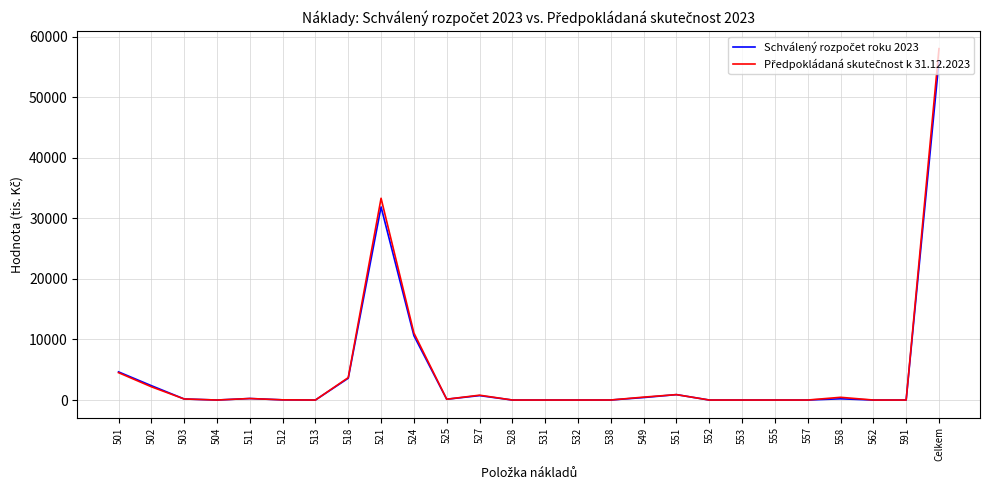

At which category does the chart reach its peak across all series?

Celkem